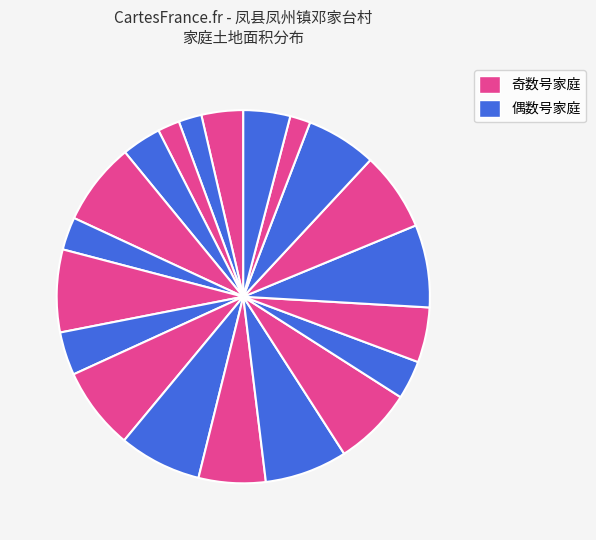

Does any single category account for the majority?

No